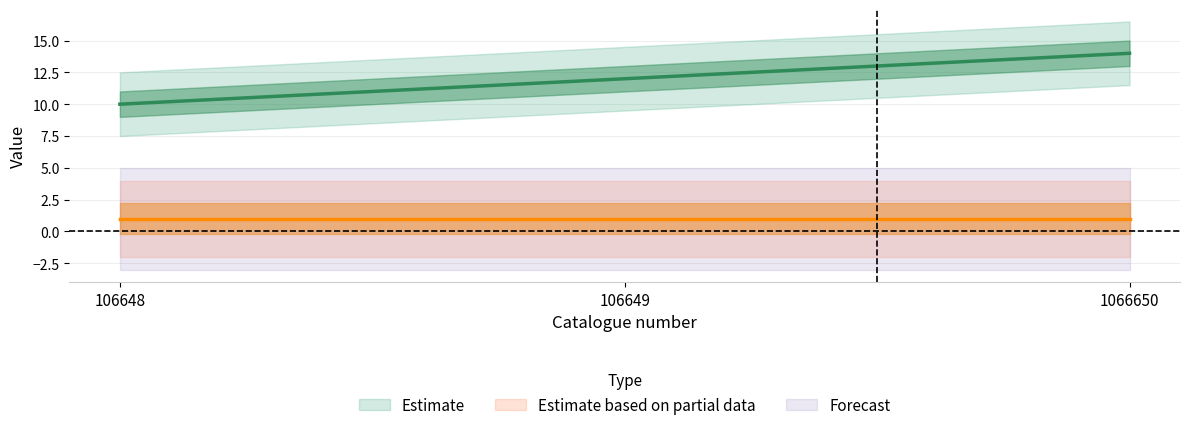

True or false: the data shows 19 at 106649.

False